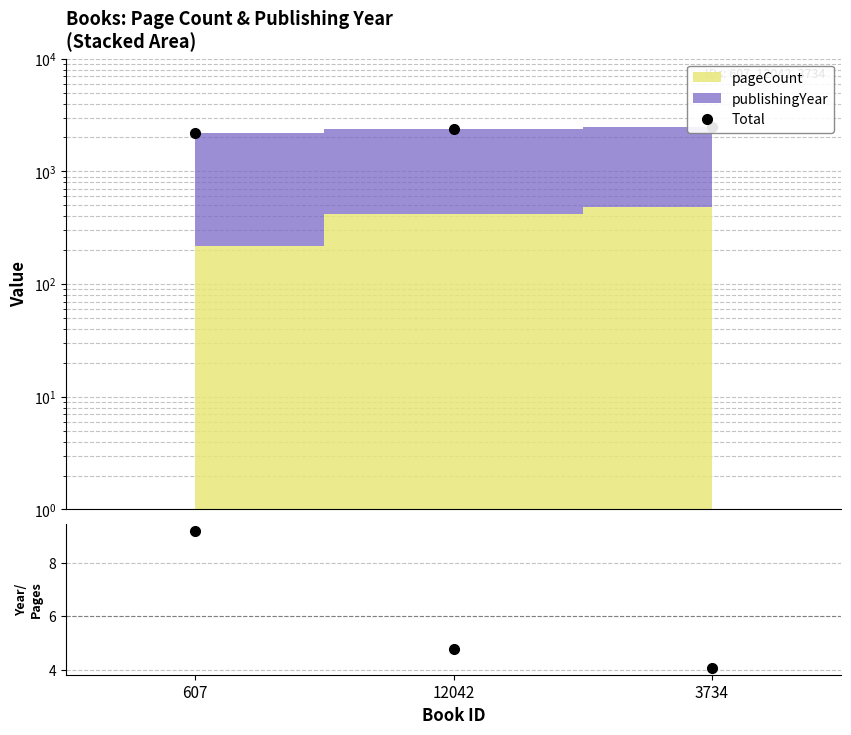

What are all the series names shown in the legend?

Total, publishingYear / pageCount